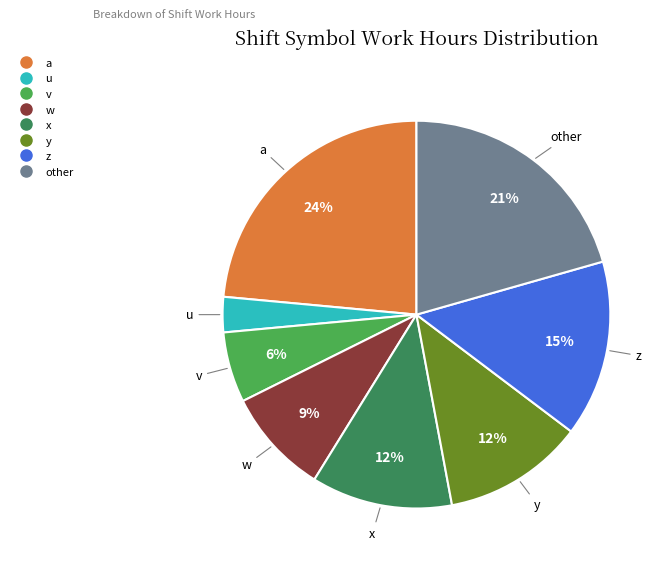

To the nearest percent, what is the difference between the largest and smallest slice percentages?

21%